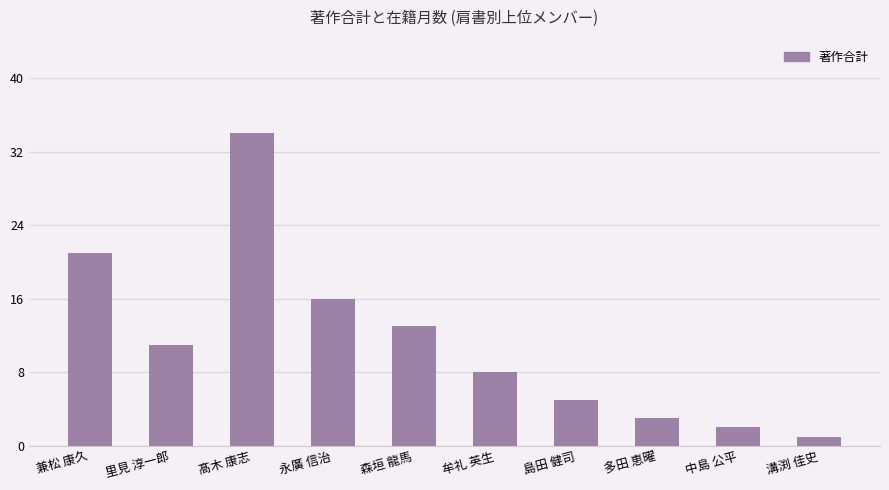

Reading left to right, transcribe all the data shown in this chart.

兼松 康久=21	里見 淳一郎=11	髙木 康志=34	永廣 信治=16	森垣 龍馬=13	牟礼 英生=8	島田 健司=5	多田 恵曜=3	中島 公平=2	溝渕 佳史=1